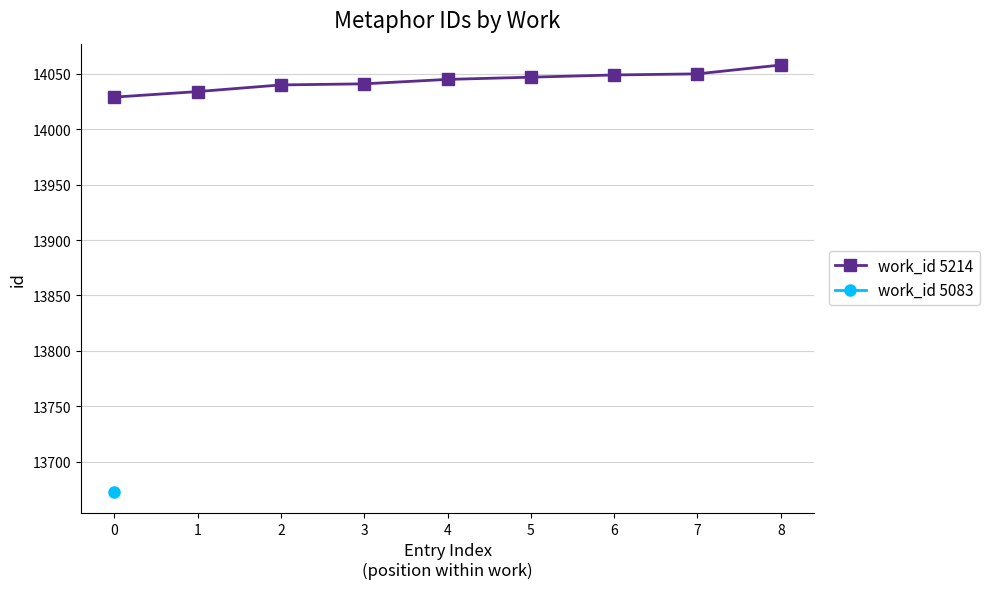

What is the value of the 8th point from the left?

14050